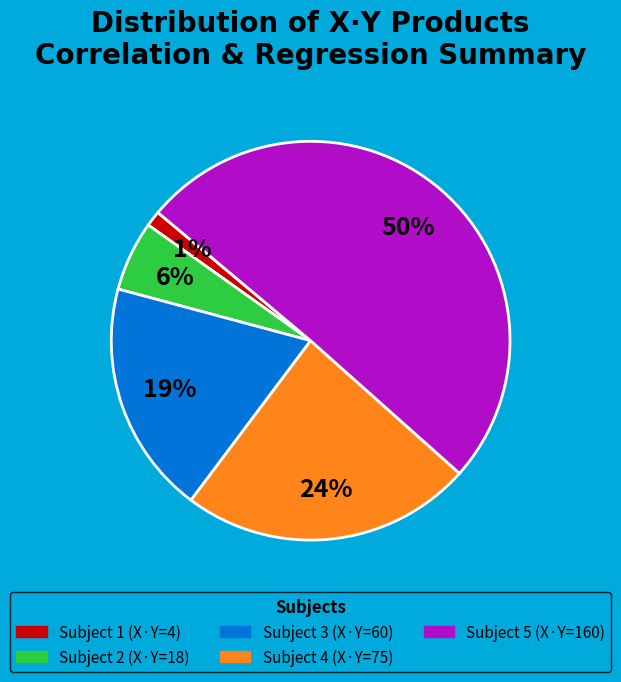

True or false: Subject 5 accounts for 37% of the total.

False